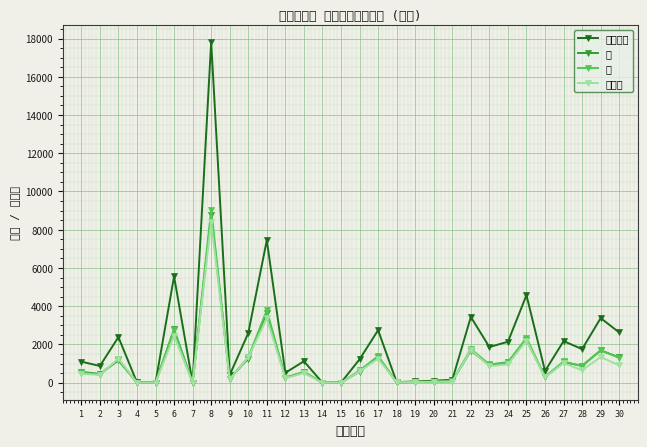

List the series in order of their peak value, lowest first.

世帯数, 男, 女, 人口総数